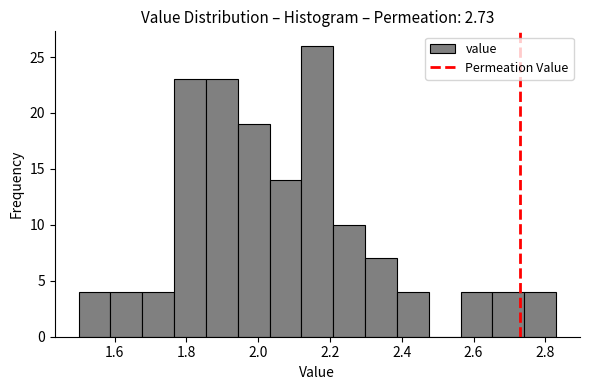

How tall is the bar that spans 2.12 to 2.20 on the x-axis? Neither the bar edges nor the heights are printed on the chart, so give them approximately, as read against the axes.

26